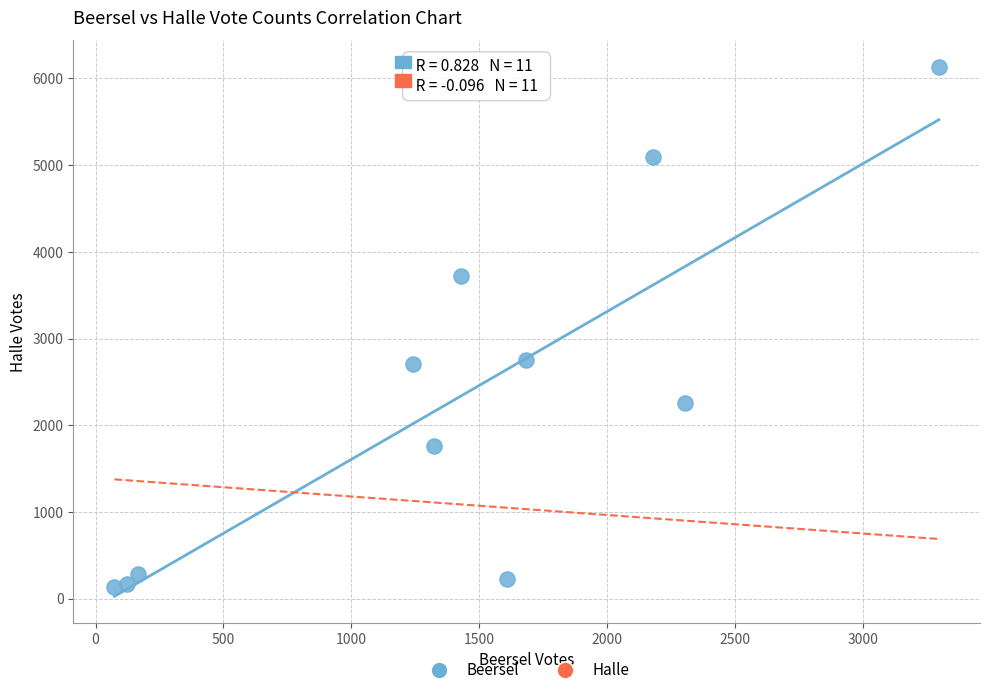

What is the average X value?

1403